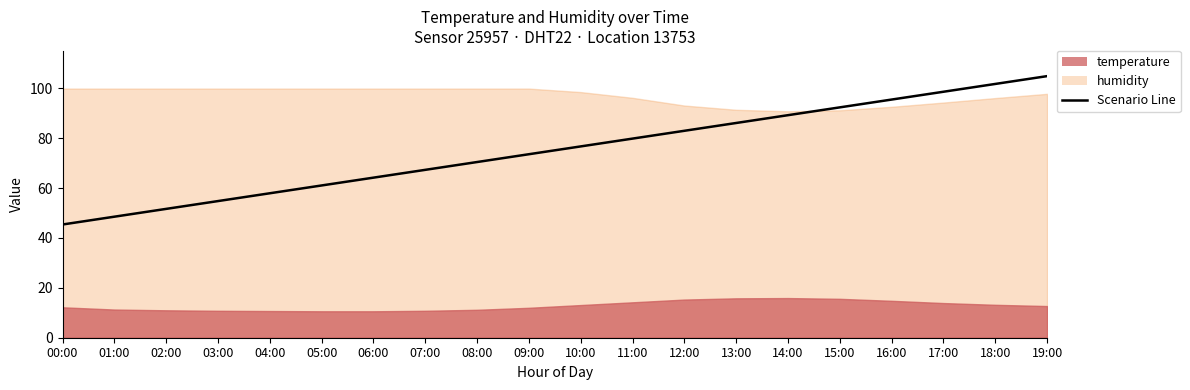

The value at 02:00 is 51.7. True or false?

True